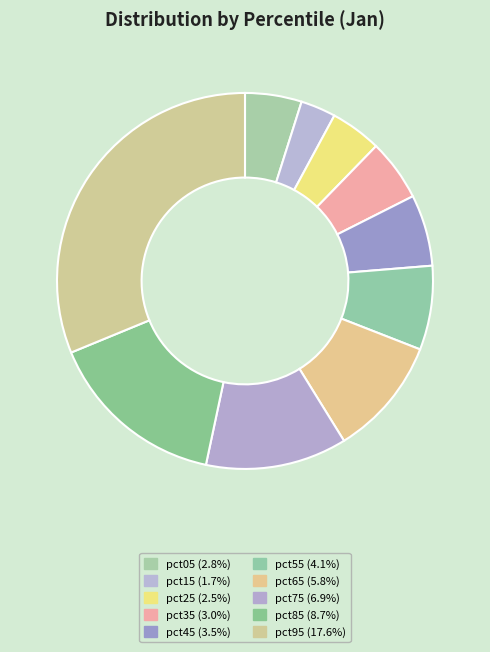

Is pct75 the majority of the pie?

No